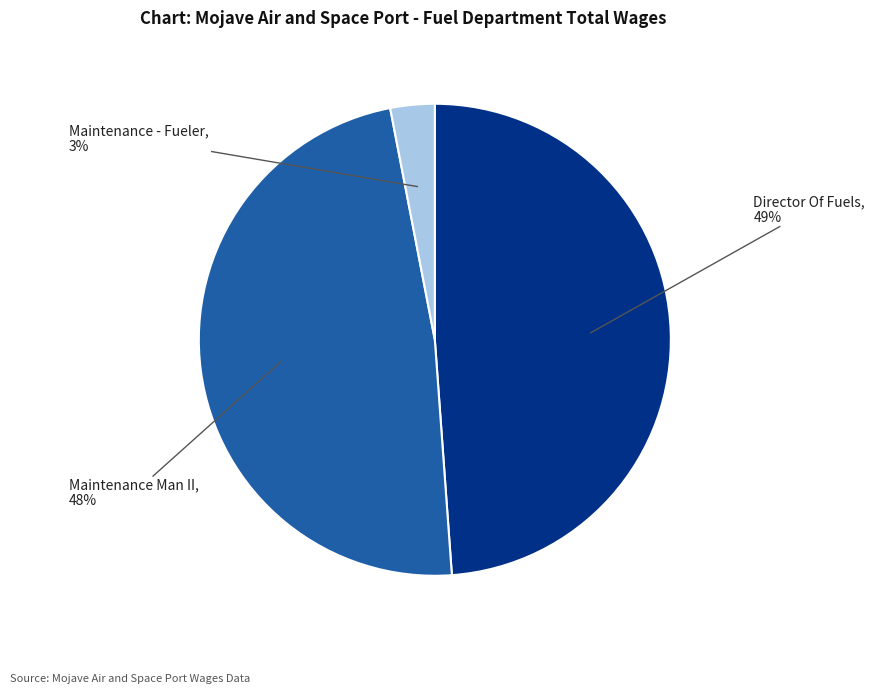

To the nearest percent, what is the difference between the largest and smallest slice percentages?

46%